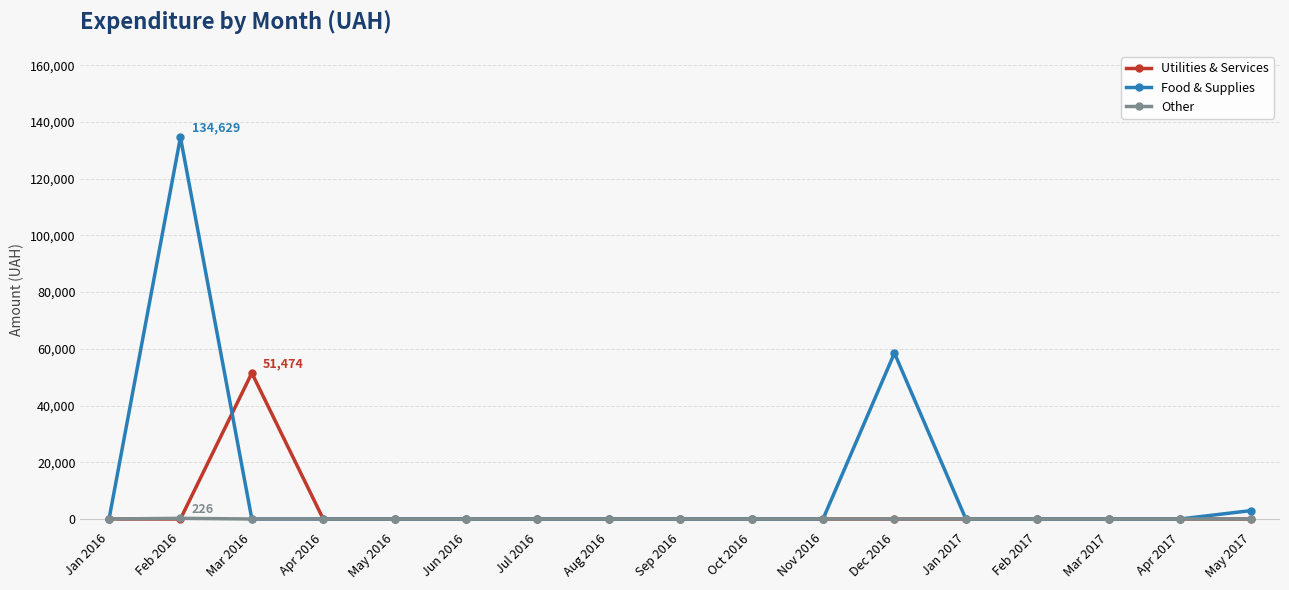

Which series has the widest spread of values?

Food & Supplies